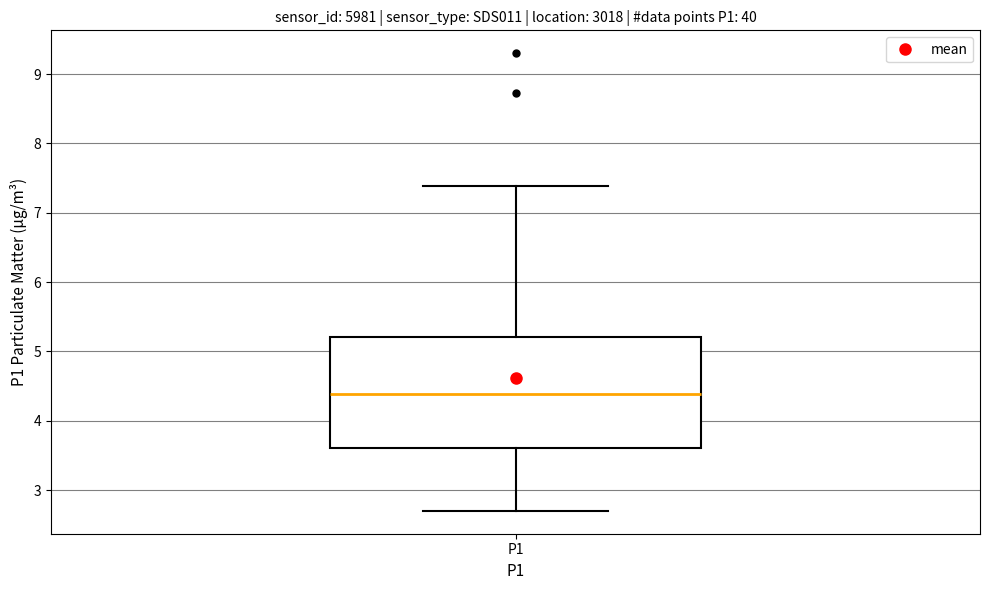

Transcribe this box plot: give where the median line is, the range the box spans, and where the two whiskers end, as read against the y-axis. The values are not printed on the chart, so give them approximately, as read against the axis.

median 4.4, box 3.6 to 5.2, whiskers 2.7 to 7.4